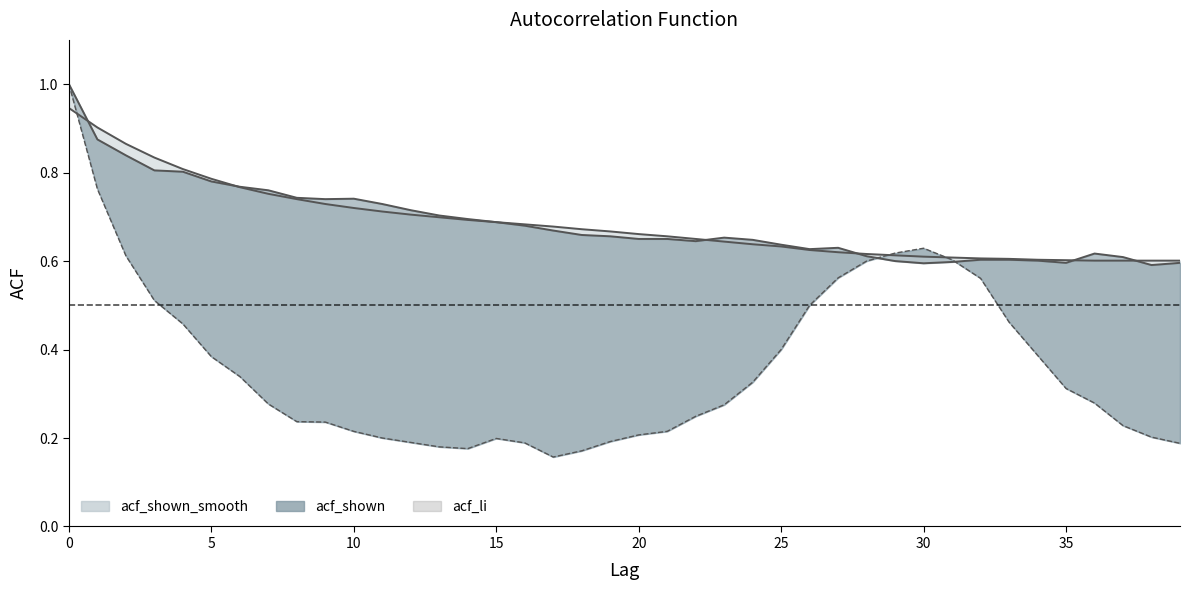

Which category has the lowest value across all series?

17